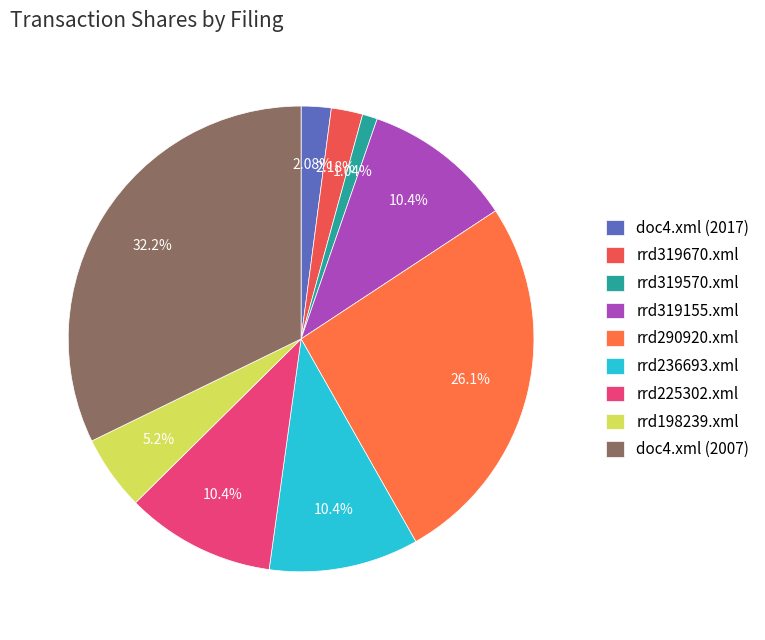

Is rrd319670.xml the majority of the pie?

No